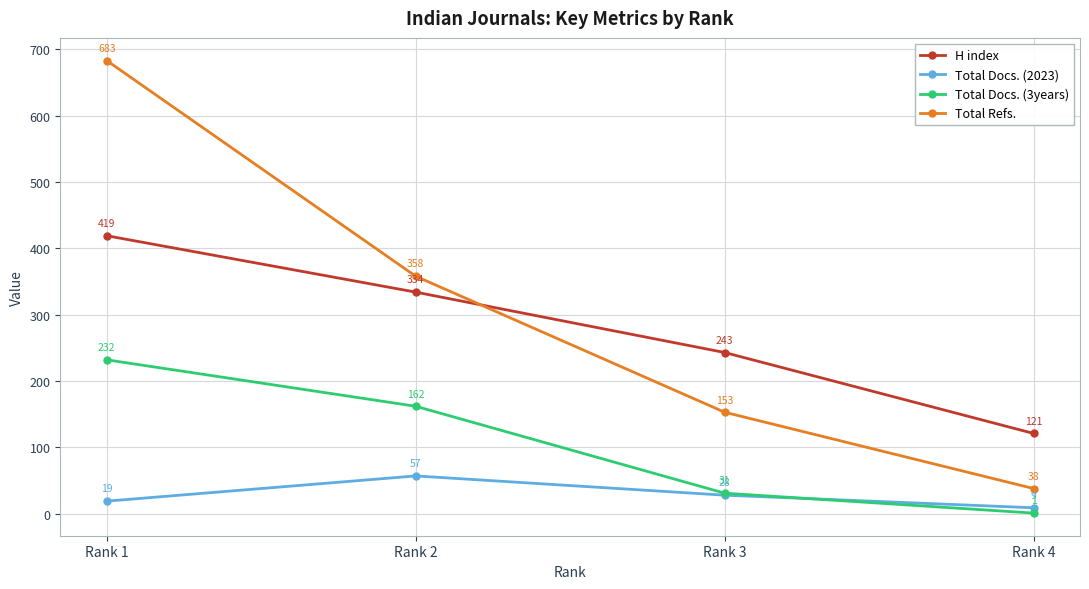

True or false: Total Docs. (2023) and H index cross at least once.

False